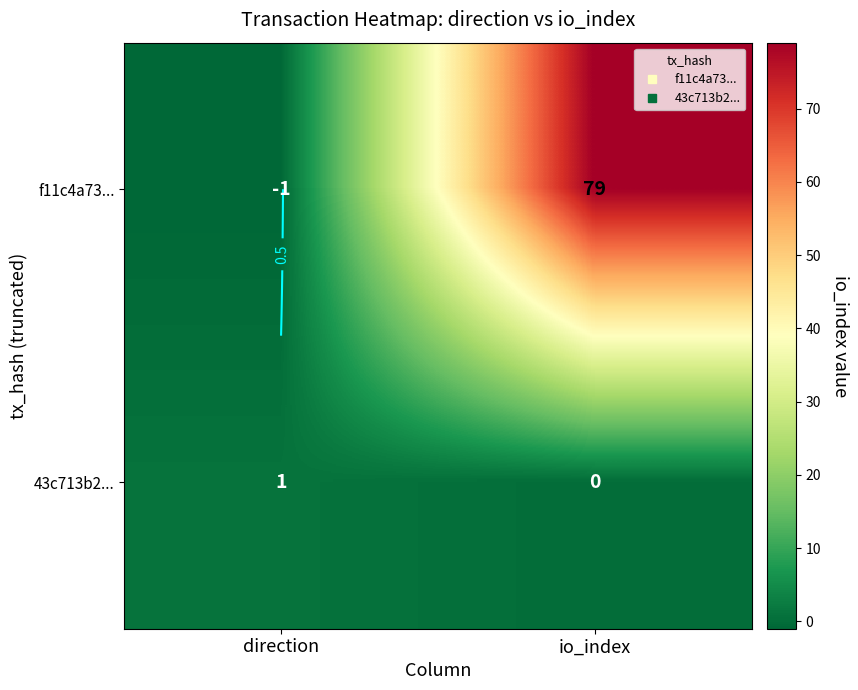

What is the difference between the f11c4a73... values at direction and io_index?

80